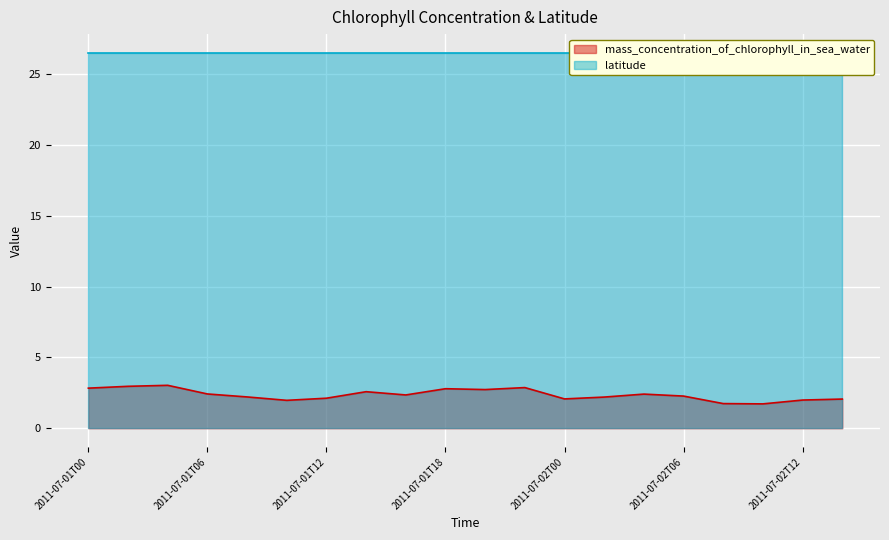

What is the difference between the values at 2011-07-02T08 and 2011-07-01T04?

1.3